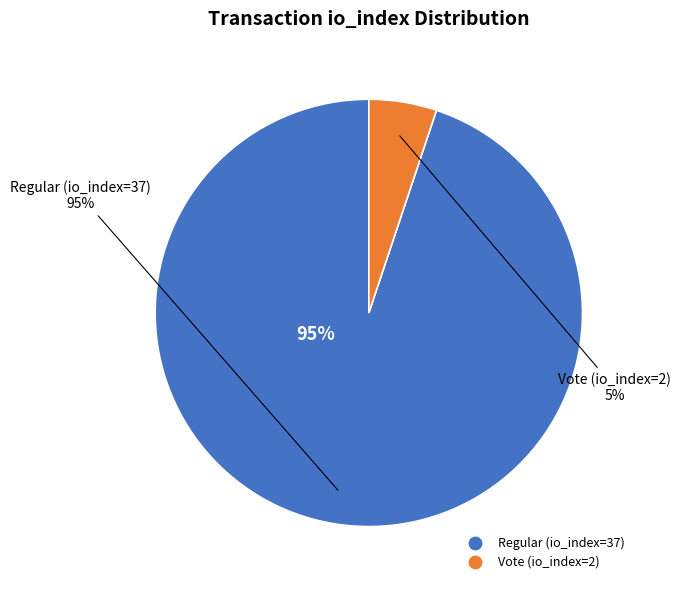

To the nearest percent, what is the difference between the Vote (io_index=2) and Regular (io_index=37) slice percentages?

90%